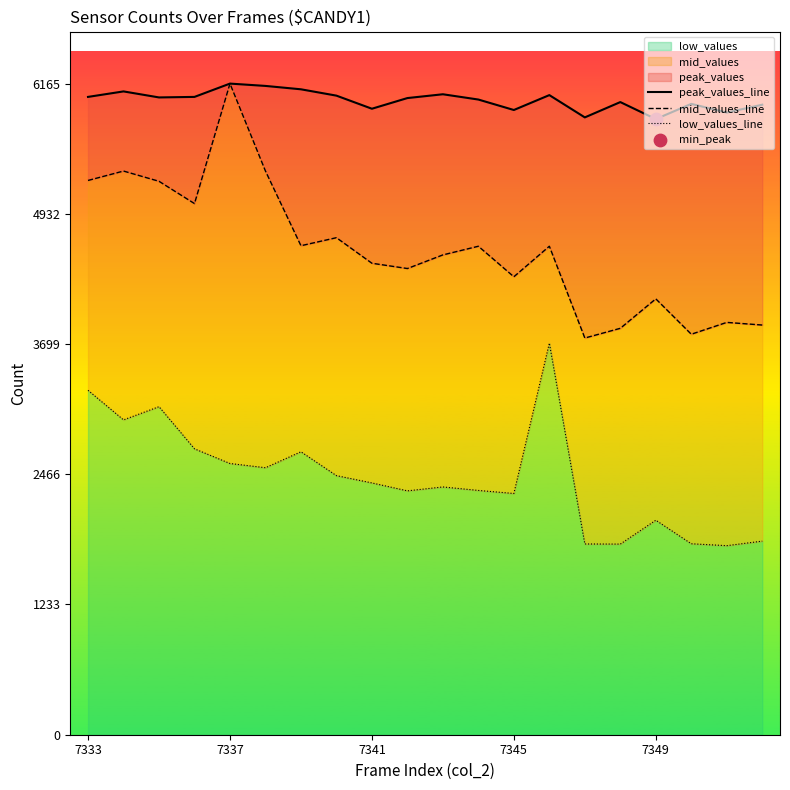

Which series has the largest total across all categories?

peak_values_line